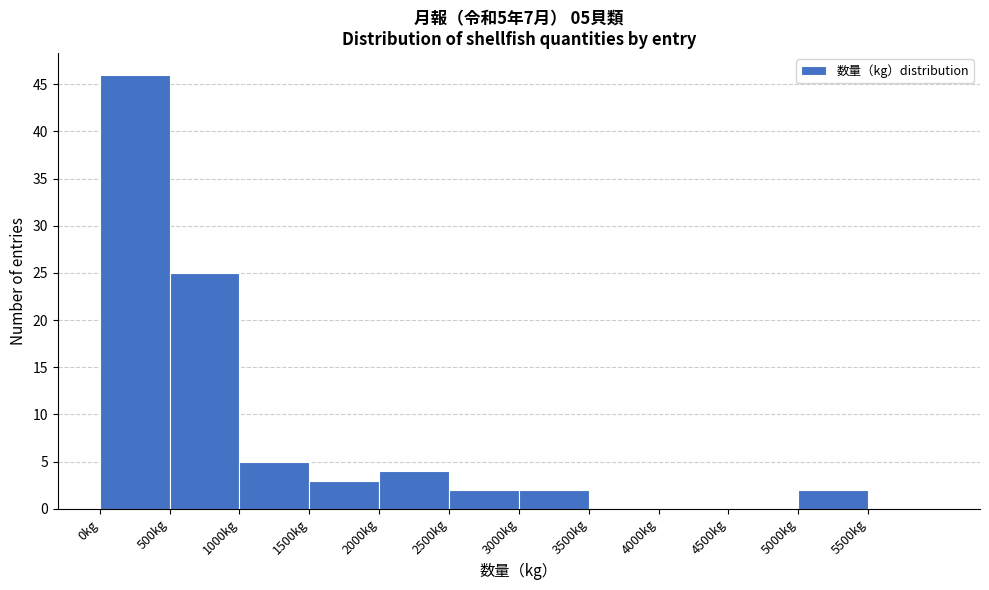

Which range on the x-axis has the tallest bar?

0 to 500